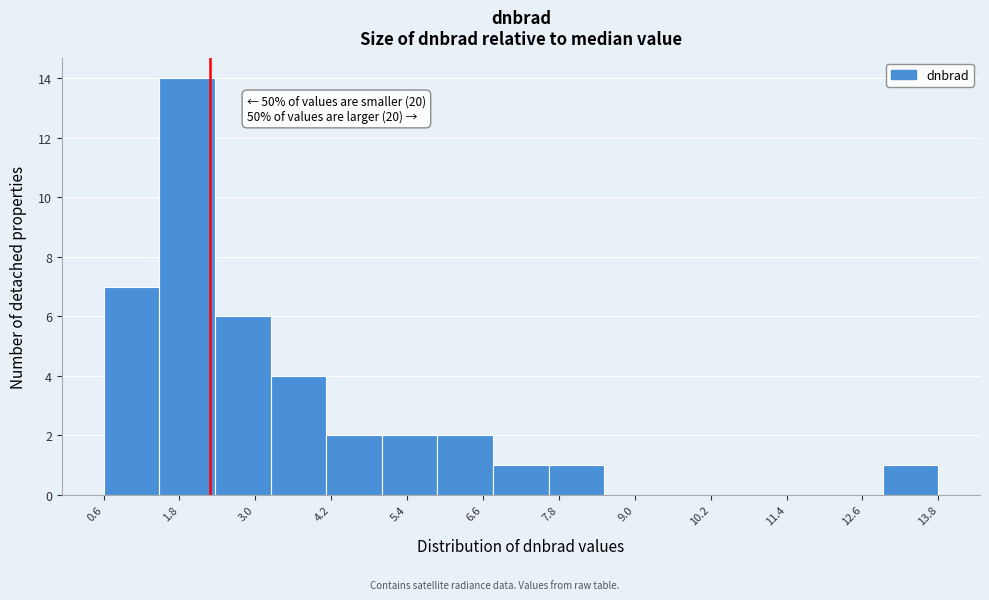

Which range on the x-axis has the tallest bar?

1.6 to 2.4